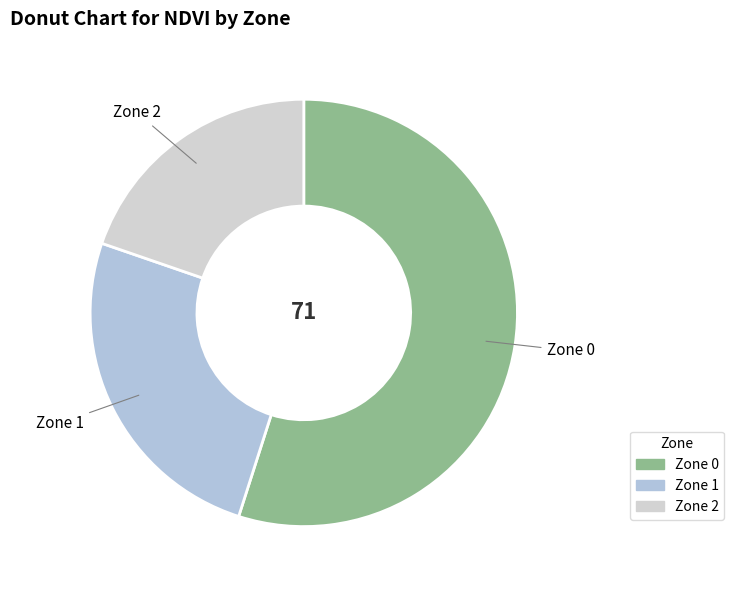

Do Zone 0 and Zone 2 together represent more than half of the pie?

Yes